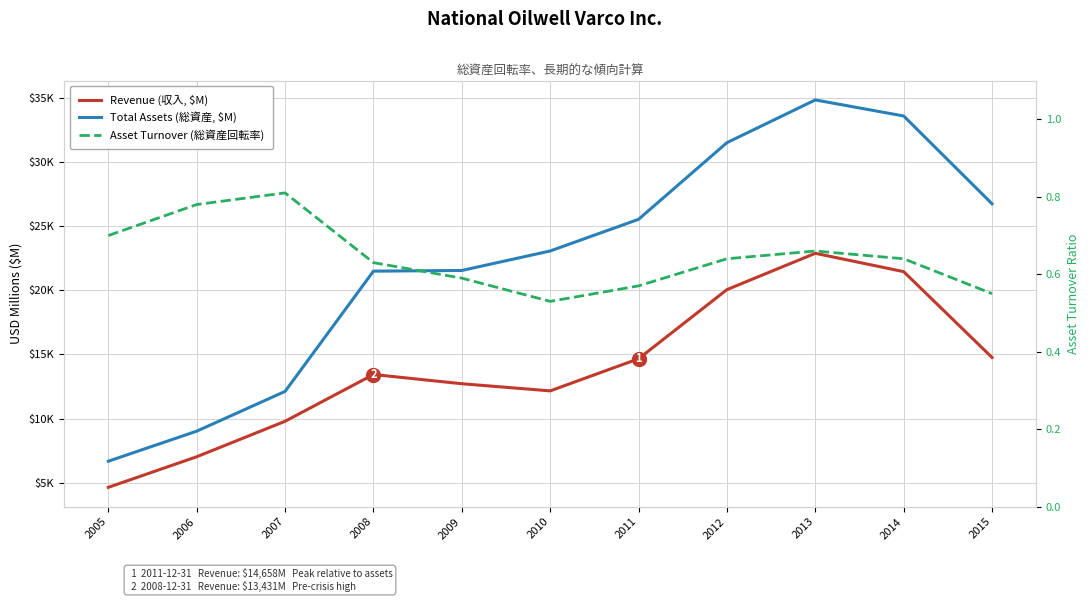

What is the average value of the Total Assets (総資産, $M) series?

22361.1